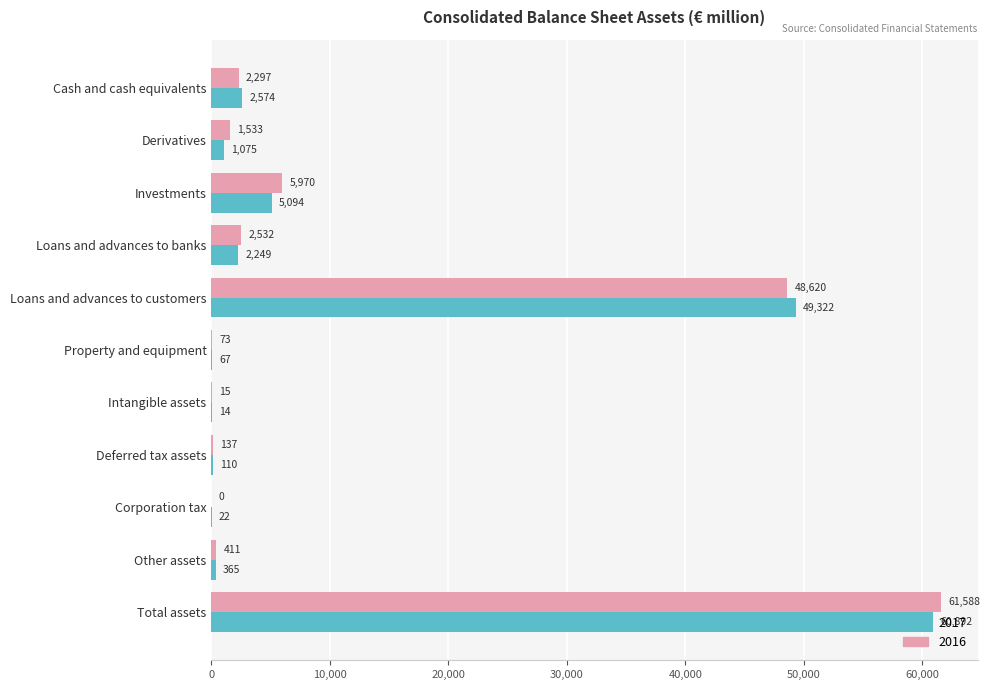

Which label corresponds to the largest value in the chart?

Total assets